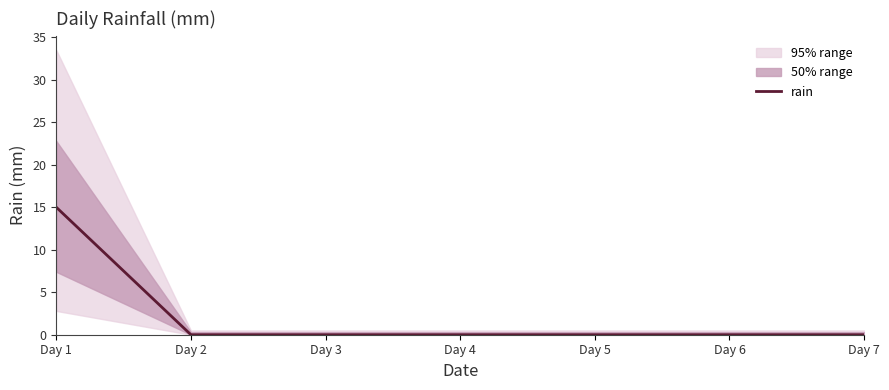

Reading left to right, what are all the values shown in this chart?

Day 1=15	Day 2=0	Day 3=0	Day 4=0	Day 5=0	Day 6=0	Day 7=0